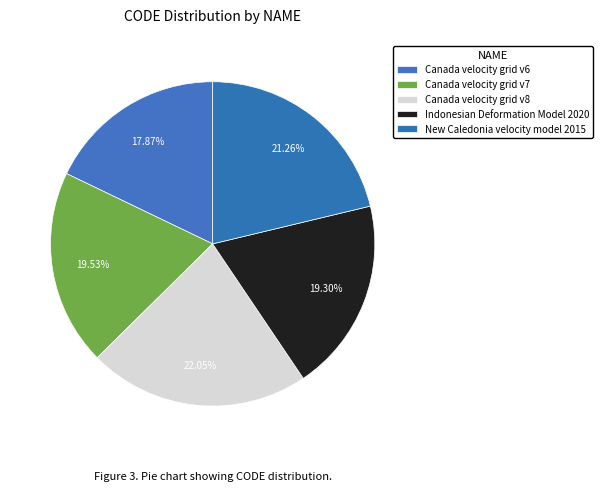

True or false: Canada velocity grid v8 accounts for 22% of the total.

True